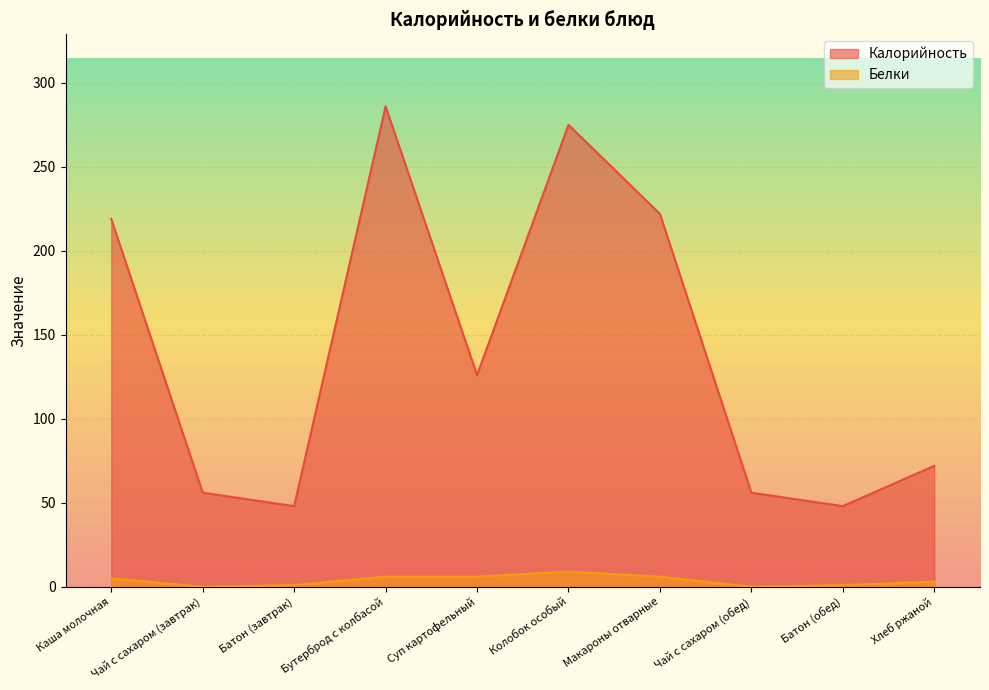

Where is the first local maximum for Калорийность?

Бутерброд с колбасой